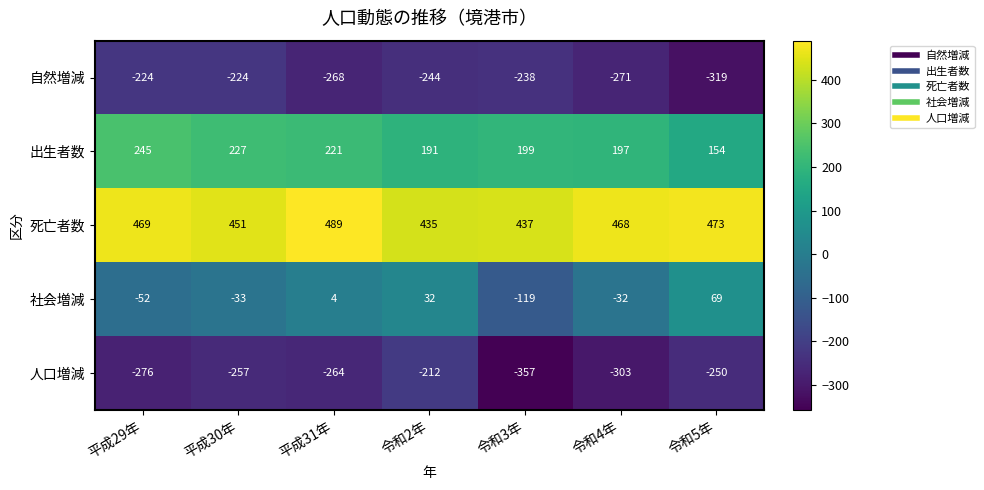

What is the total value across all series at 令和5年?

127